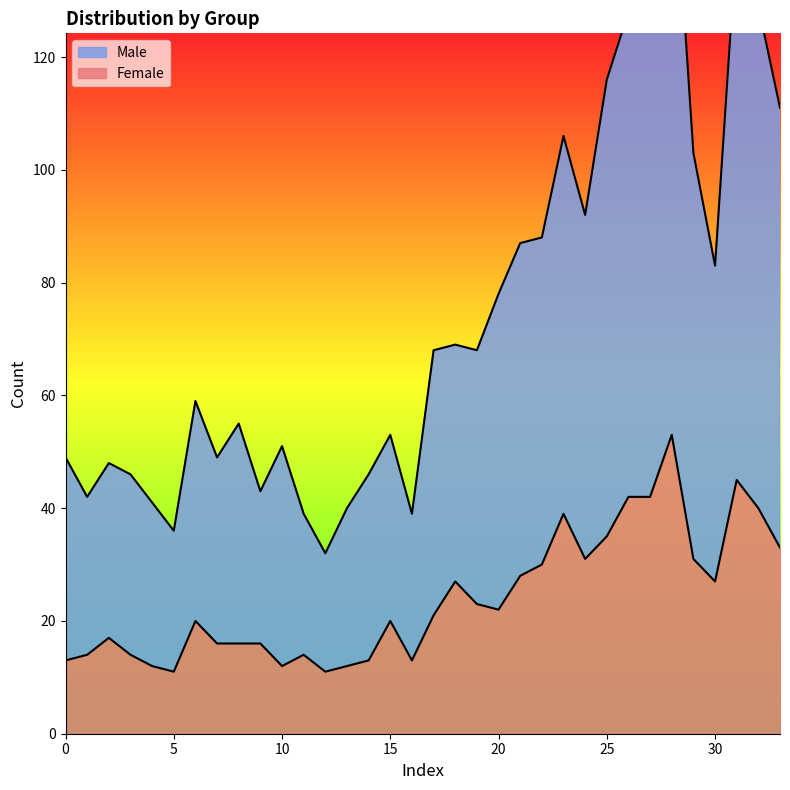

What is the highest value of the Female series?

53